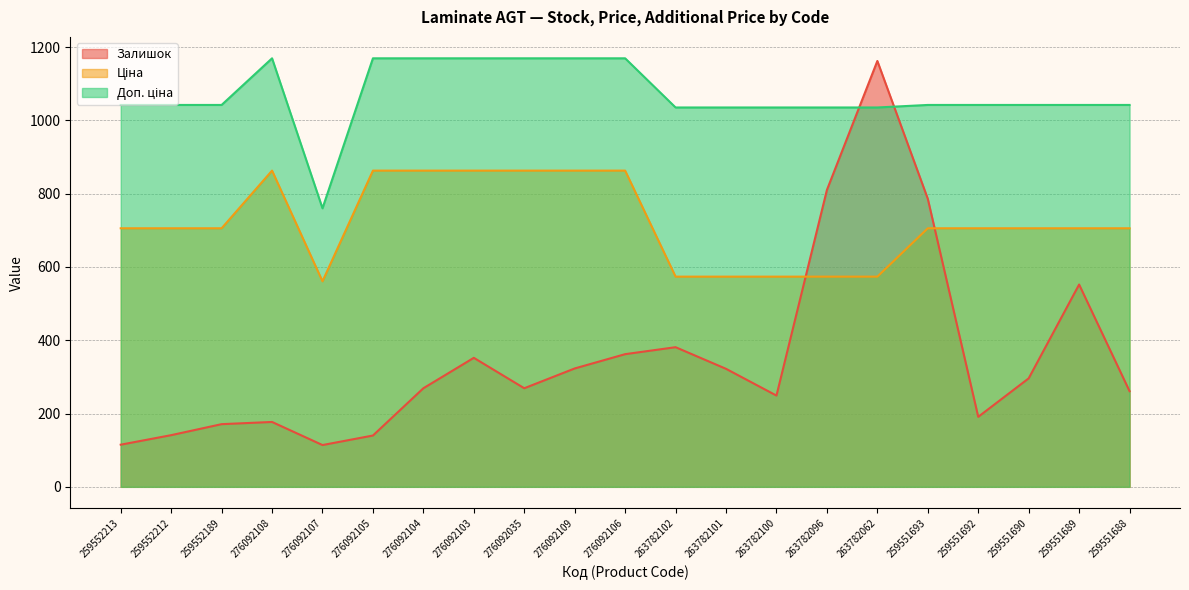

True or false: Ціна and Доп. ціна cross at least once.

False